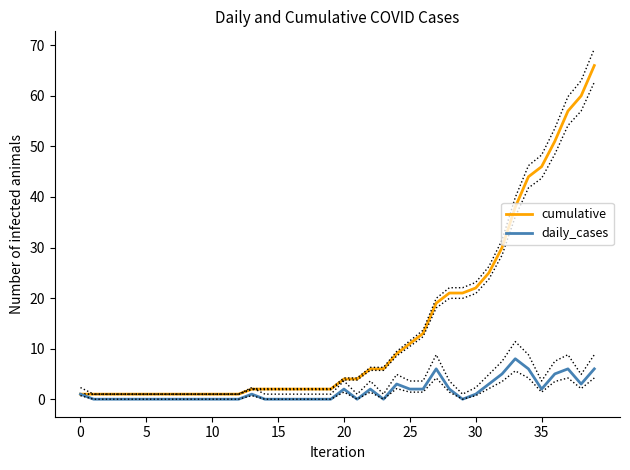

True or false: daily_cases has a value of -3 at 30.

False